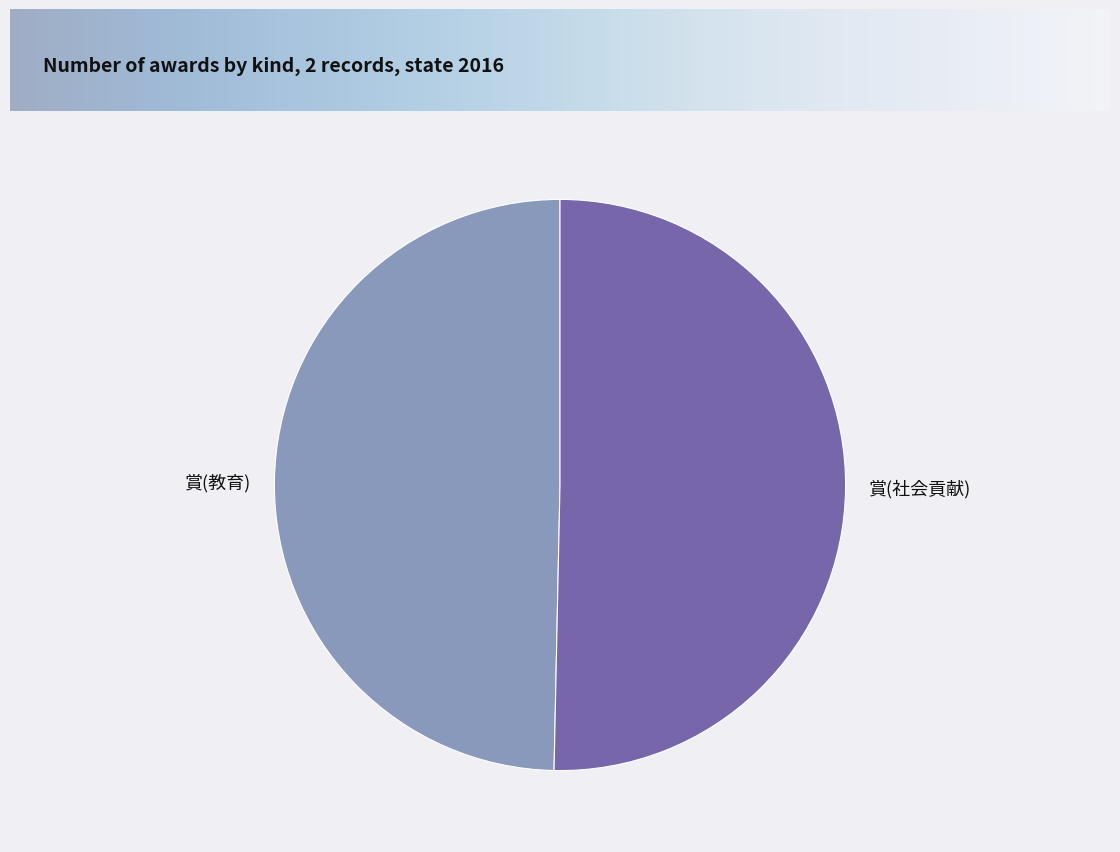

True or false: 賞(教育) accounts for 50% of the total.

True